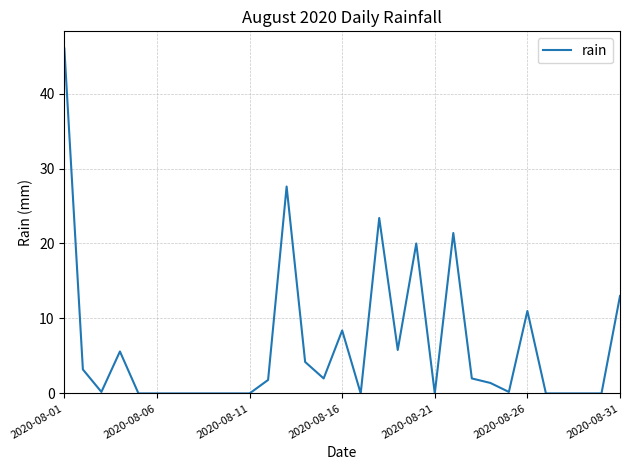

What is the greatest value displayed?

46.0